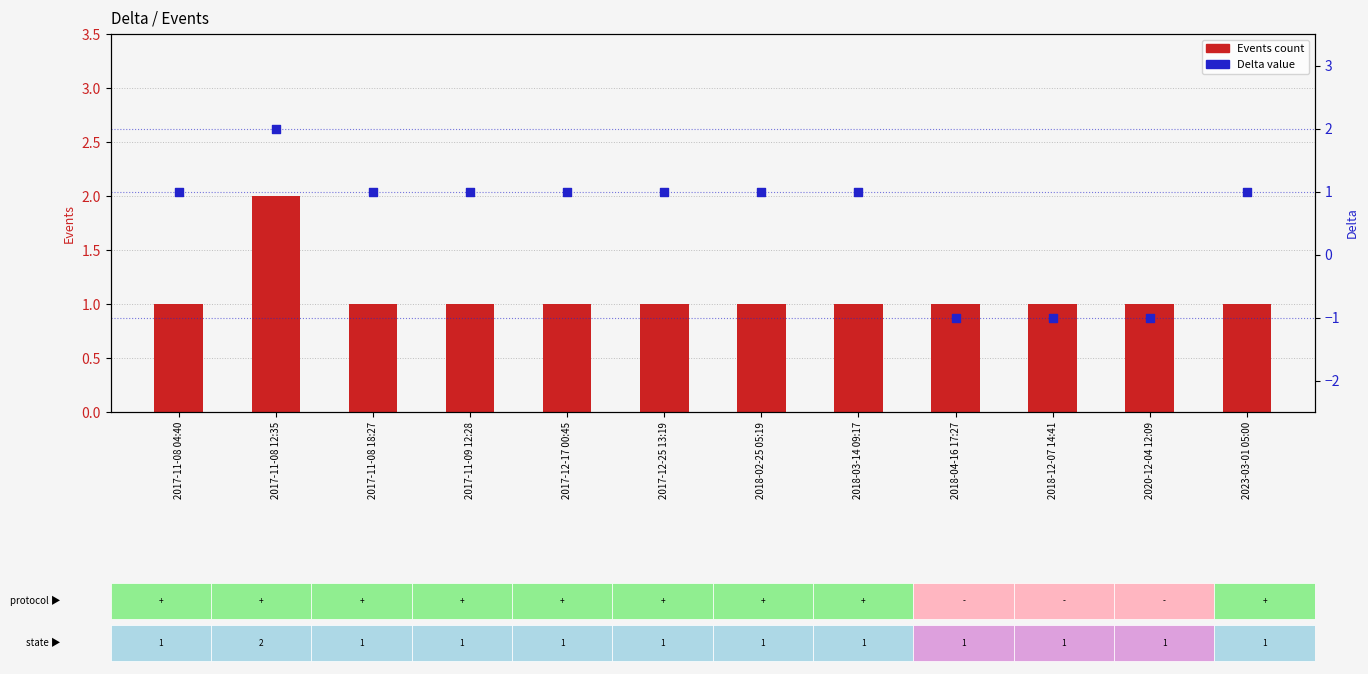

At how many categories does at least one series exceed 0?

12